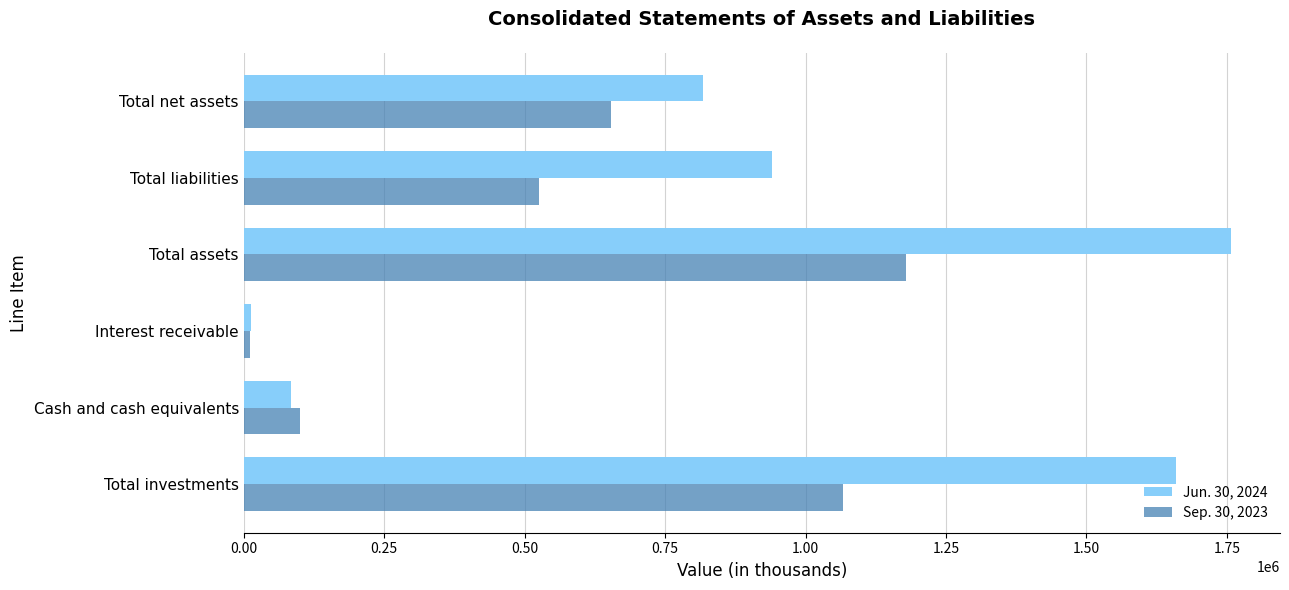

Rank the categories by Jun. 30, 2024 value from highest to lowest.

Total assets, Total investments, Total liabilities, Total net assets, Cash and cash equivalents, Interest receivable